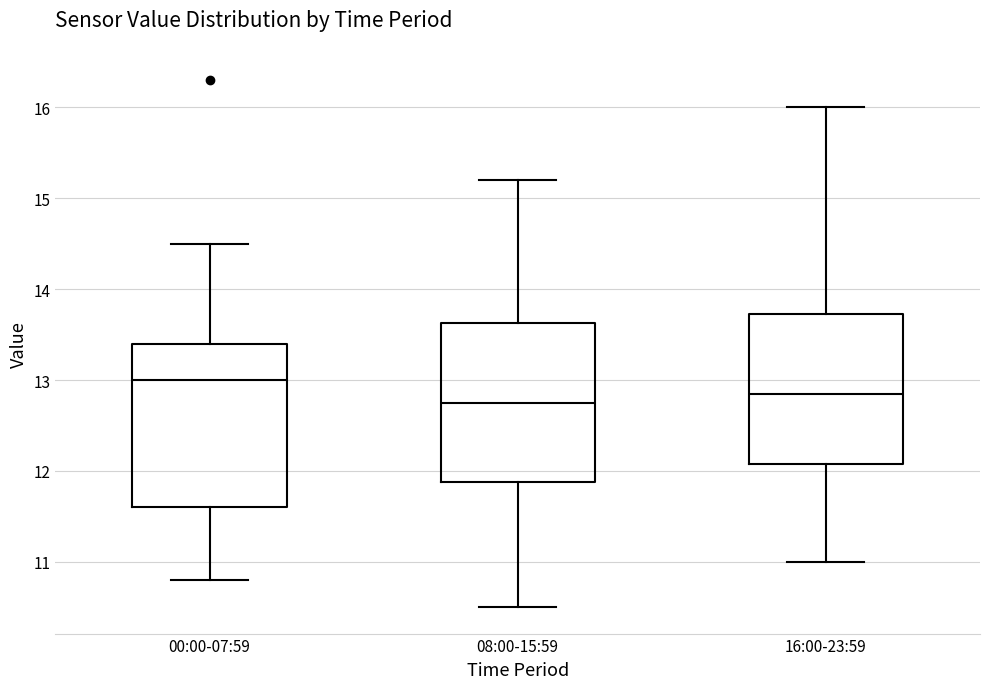

Reading left to right, transcribe this box plot: for each box, give where its median line is, the range the box spans, and where its two whiskers end, as read against the y-axis. The values are not printed on the chart, so give them approximately, as read against the axis.

00:00-07:59: median 13.0, box 11.6 to 13.4, whiskers 10.8 to 14.5
08:00-15:59: median 12.8, box 11.9 to 13.6, whiskers 10.5 to 15.2
16:00-23:59: median 12.9, box 12.1 to 13.7, whiskers 11.0 to 16.0